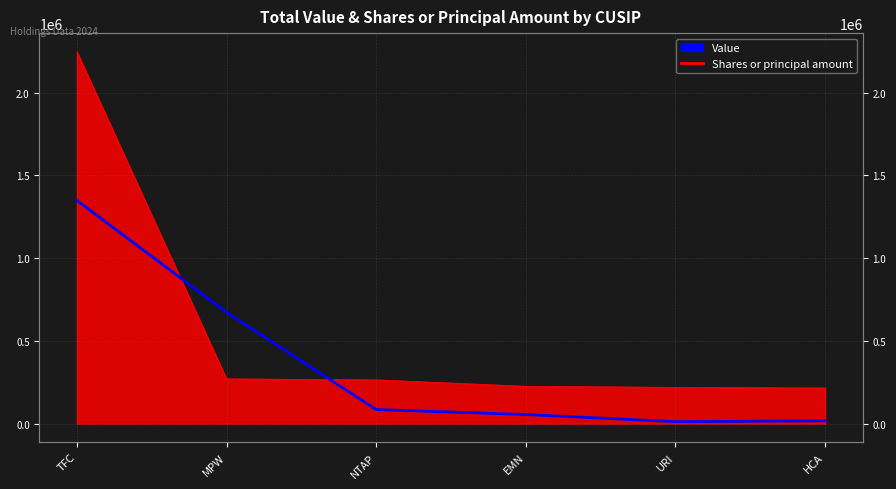

How many lines are shown in the chart?

1